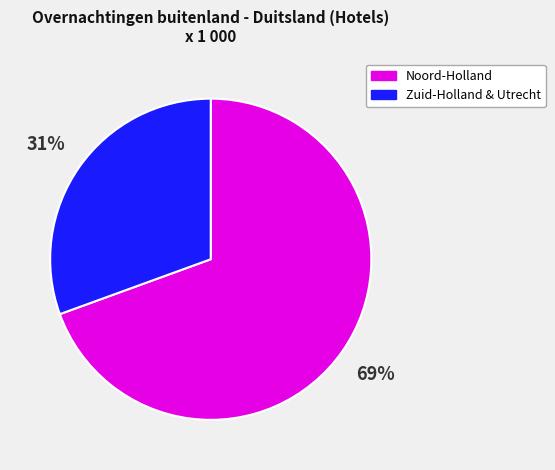

Is the sum of Noord-Holland and Zuid-Holland & Utrecht greater than half?

Yes